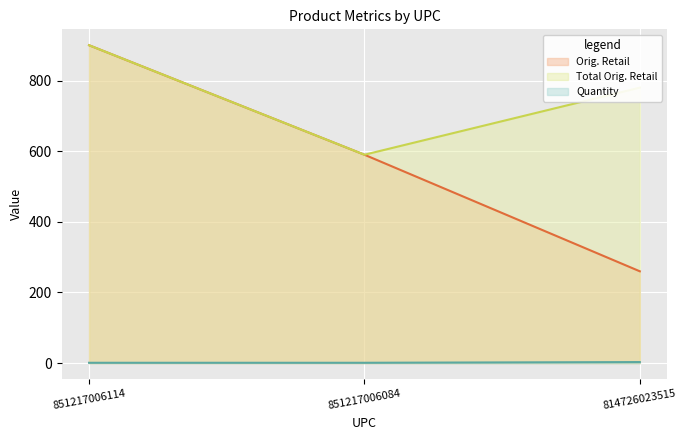

Which category has the highest value in the Quantity series?

814726023515